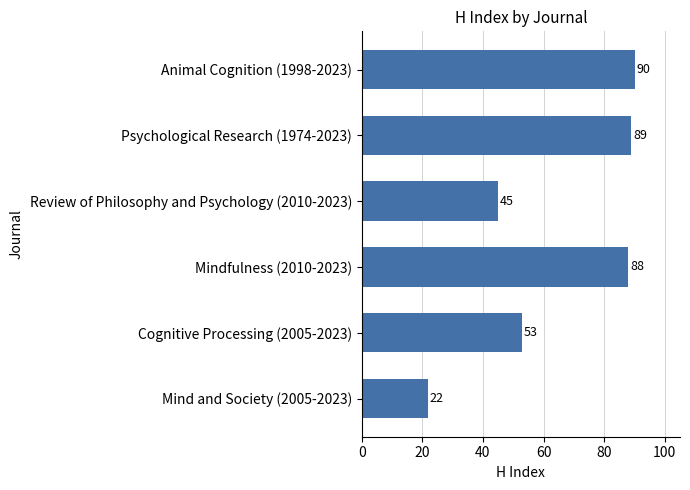

How many data points does each series have?

6